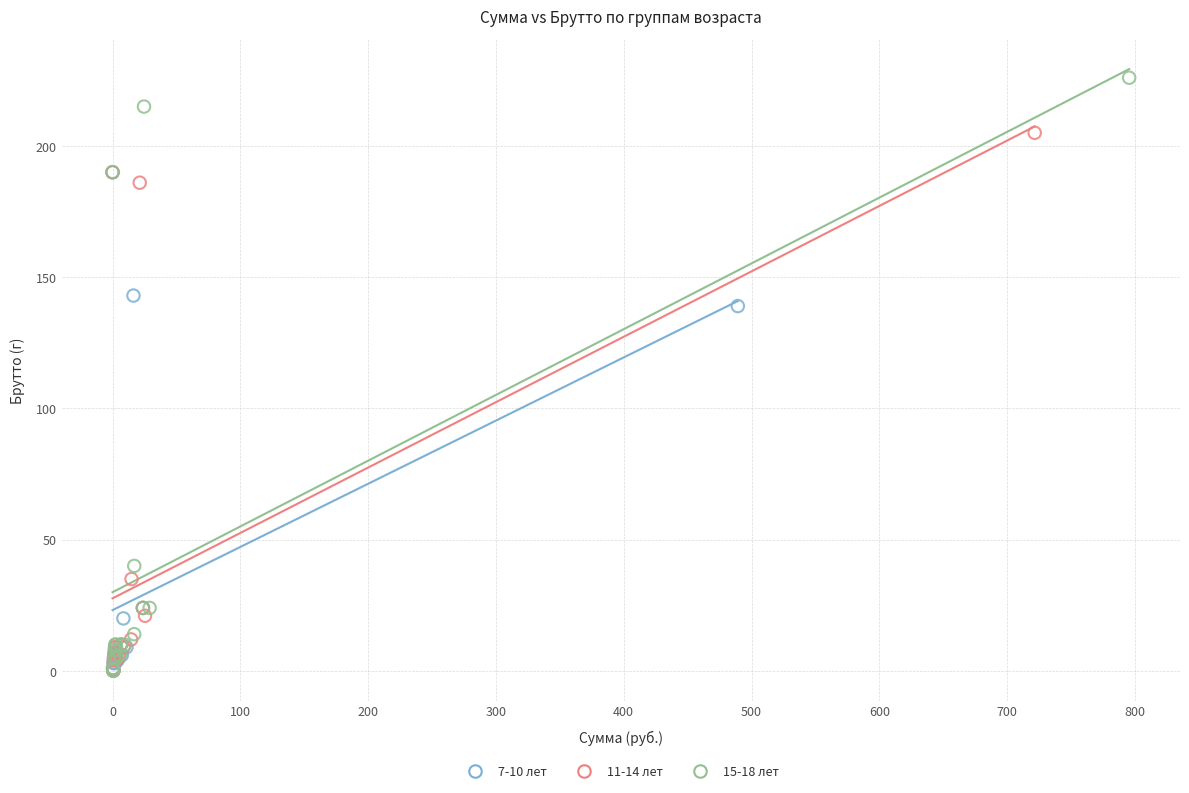

Which series contains the highest Y value?

15-18 лет